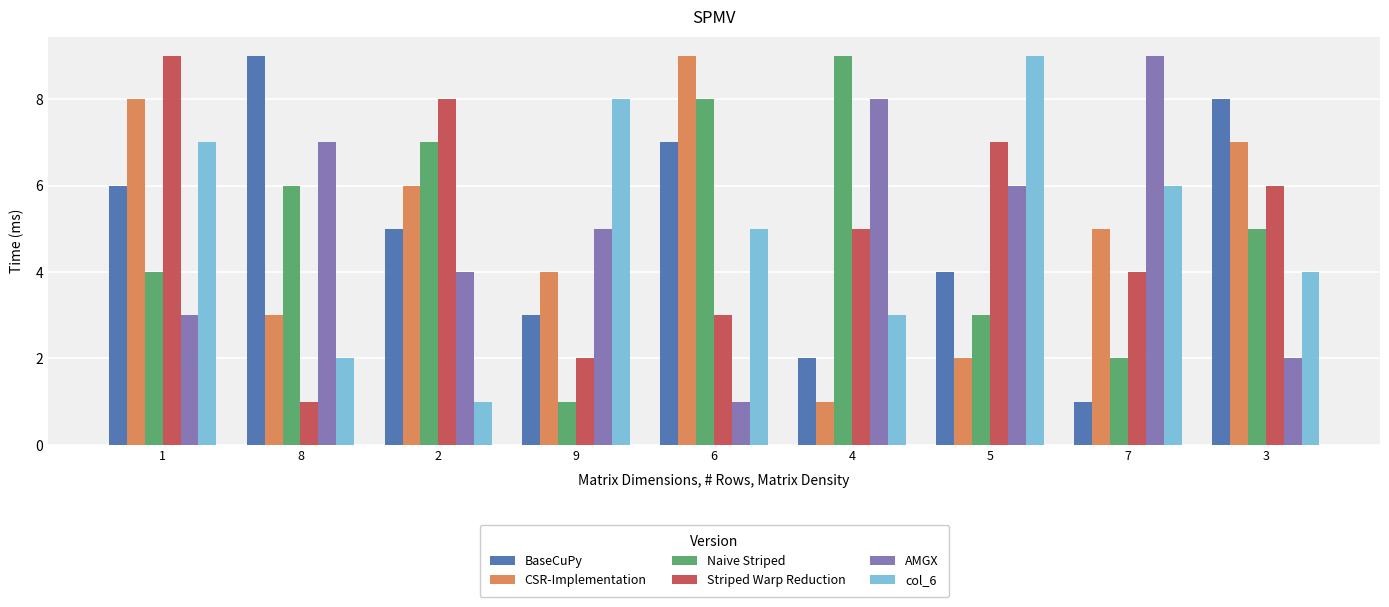

What is the difference between the highest and lowest values at 5?

7